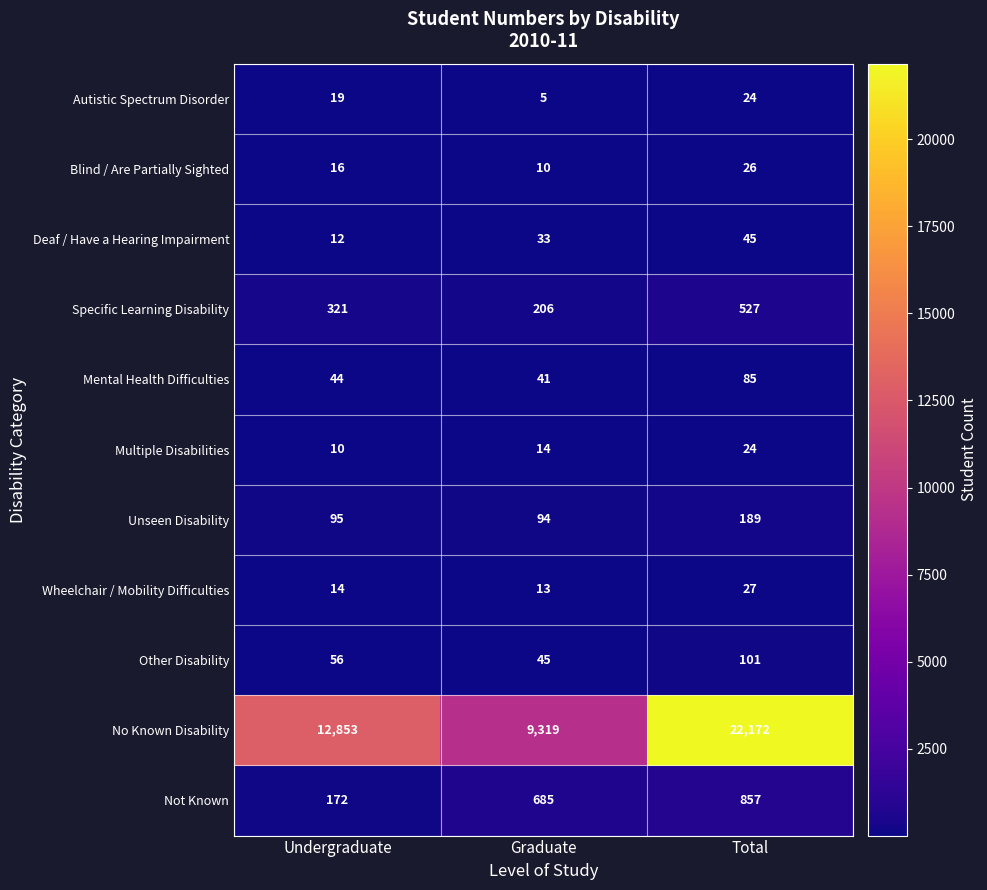

Read the Deaf / Have a Hearing Impairment value at Graduate, to the nearest 5.

35